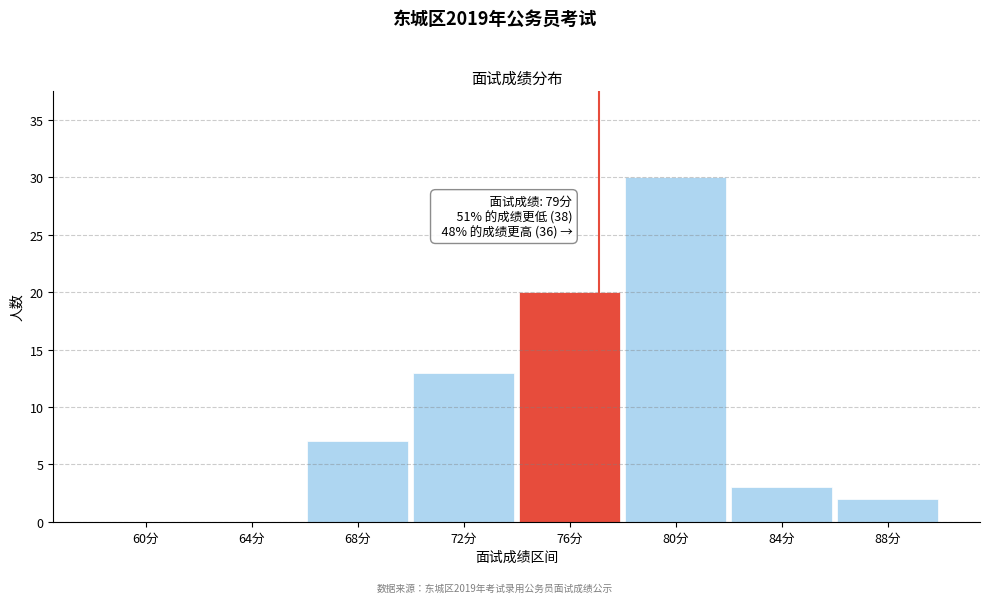

Reading left to right, transcribe all the data shown in this chart.

60分=0	64分=0	68分=7	72分=13	76分=20	80分=30	84分=3	88分=2